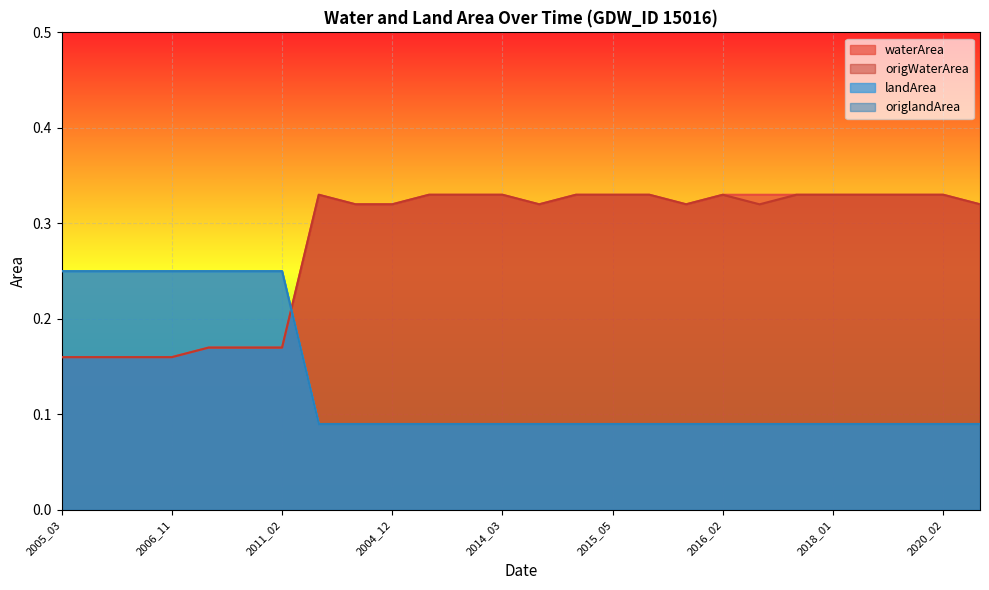

Rank the categories by origWaterArea value from highest to lowest.

1998_12, 2007_09, 2008_11, 2014_03, 2015_04, 2015_05, 2015_12, 2016_02, 2016_12, 2018_01, 2019_11, 2019_12, 2020_02, 2002_01, 2004_12, 2015_03, 2016_01, 2016_03, 2020_03, 2006_12, 2009_04, 2011_02, 2005_03, 2006_03, 2006_09, 2006_11